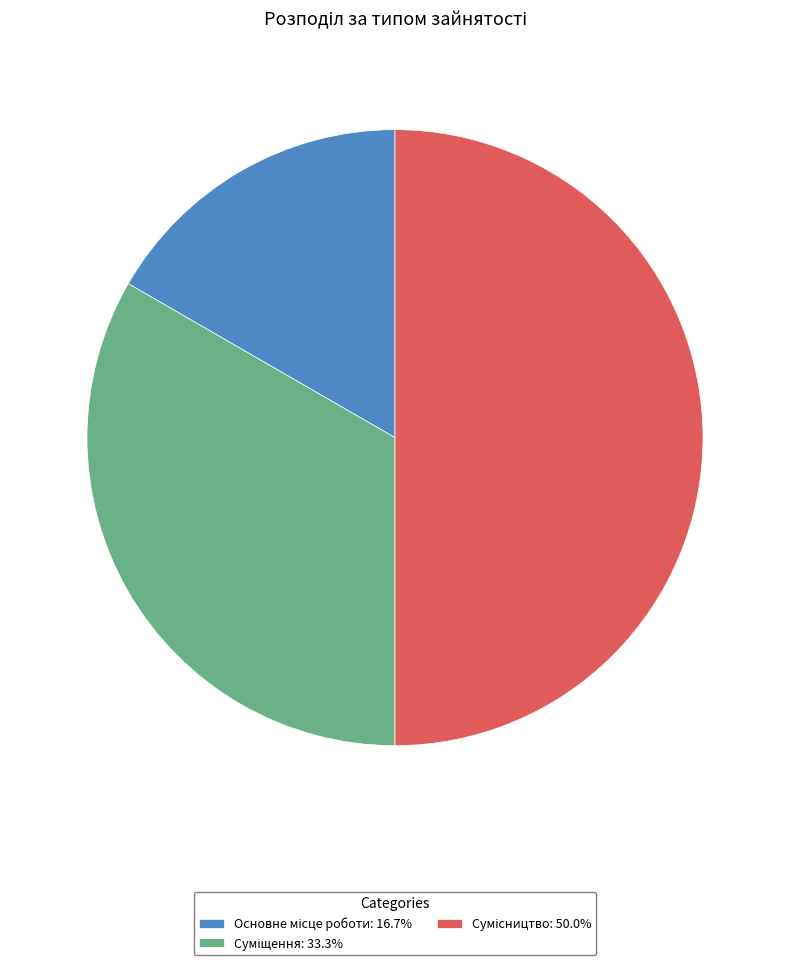

To the nearest percent, what percentage of the pie is Основне місце роботи?

17%